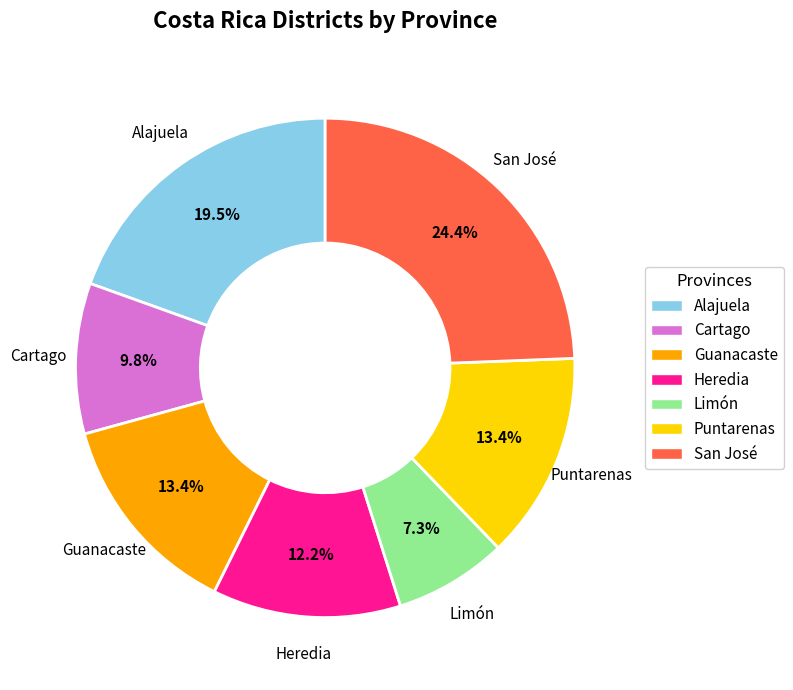

Which has a higher value, Puntarenas or San José?

San José